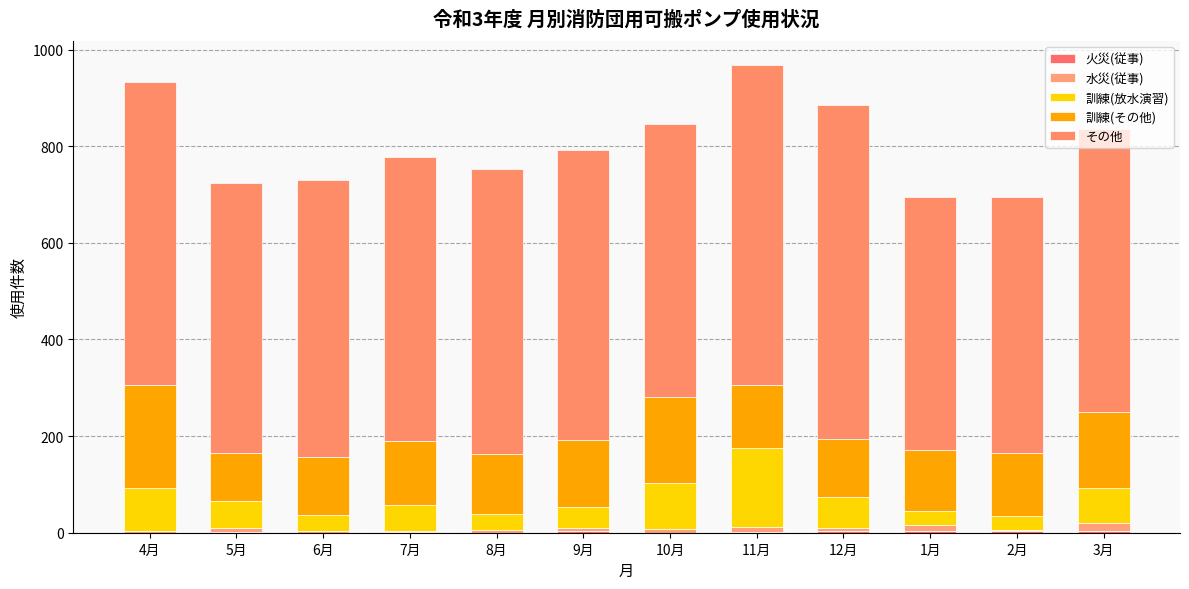

Are the bars grouped side by side (vs. stacked)?

No